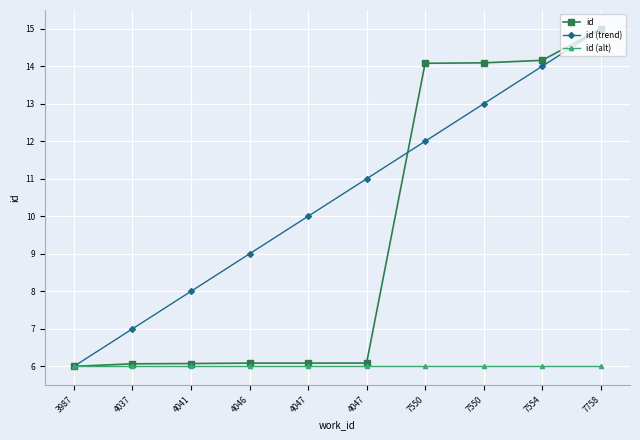

Does the chart have visible grid lines?

Yes